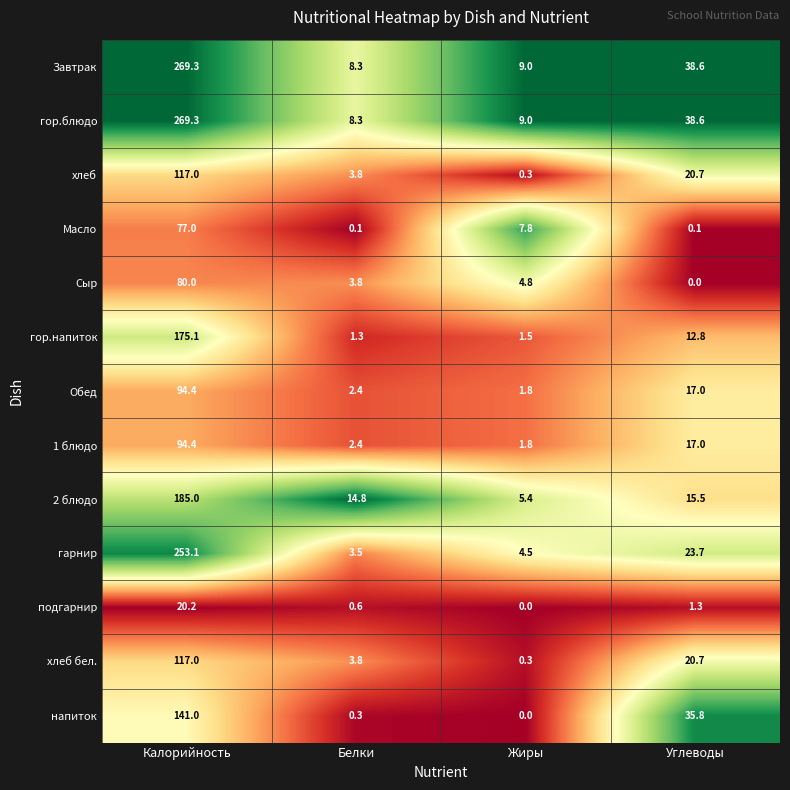

What is the maximum value shown in the chart?

269.3